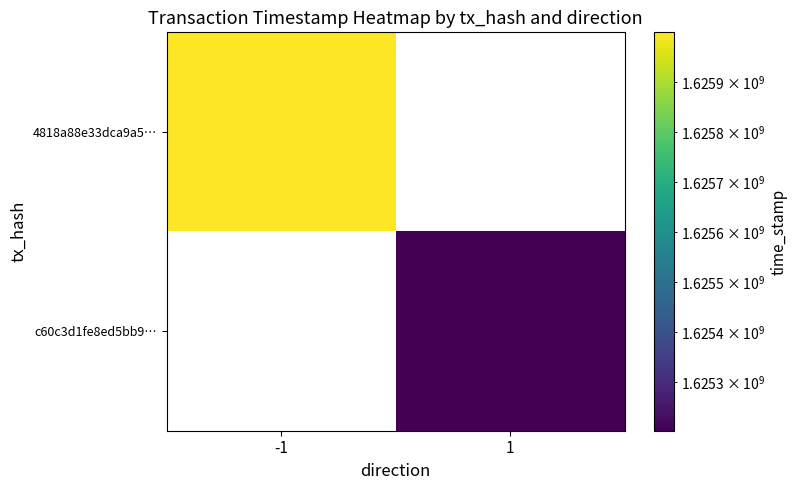

Which series has the widest spread of values?

4818a88e33dca9a5…